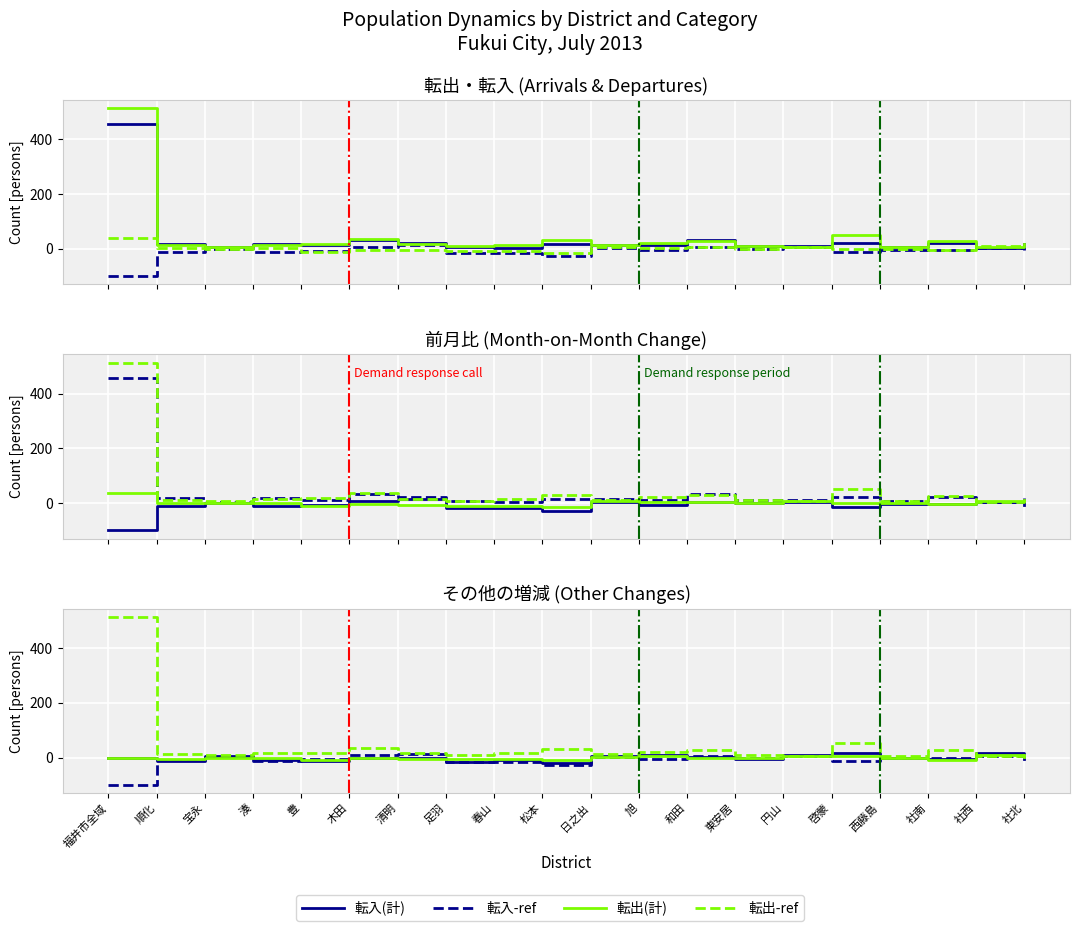

Read the 転出(計) value at 社南.

27